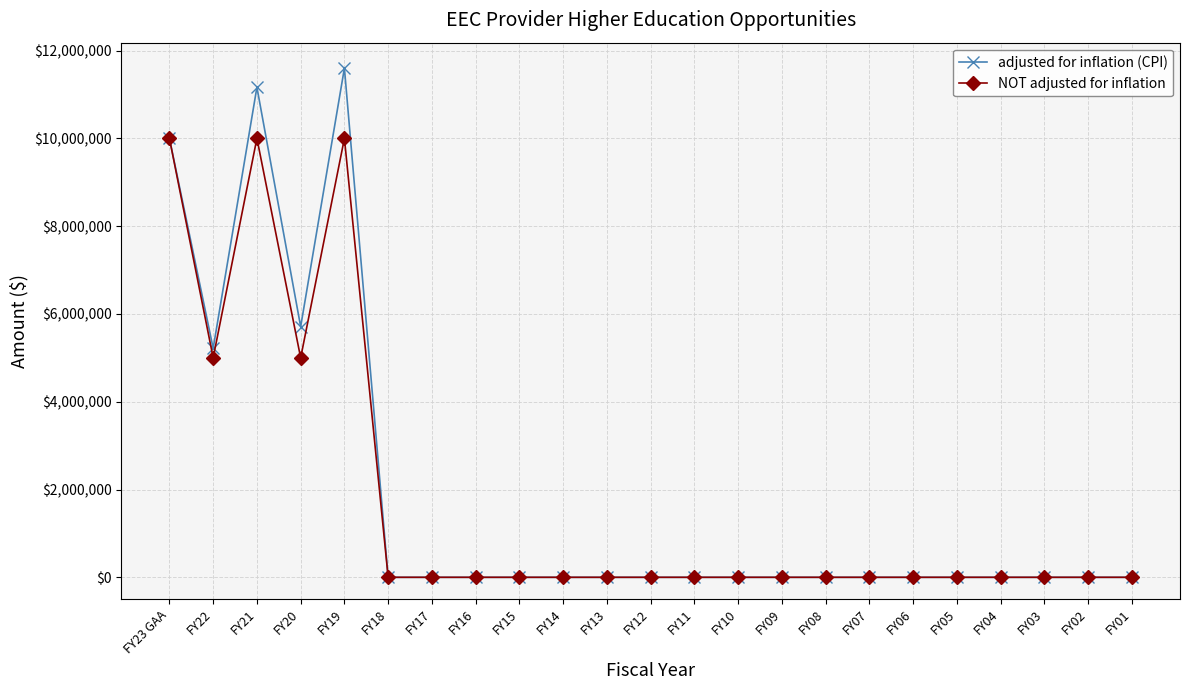

Is it true that adjusted for inflation (CPI) equals 0 at FY08?

True